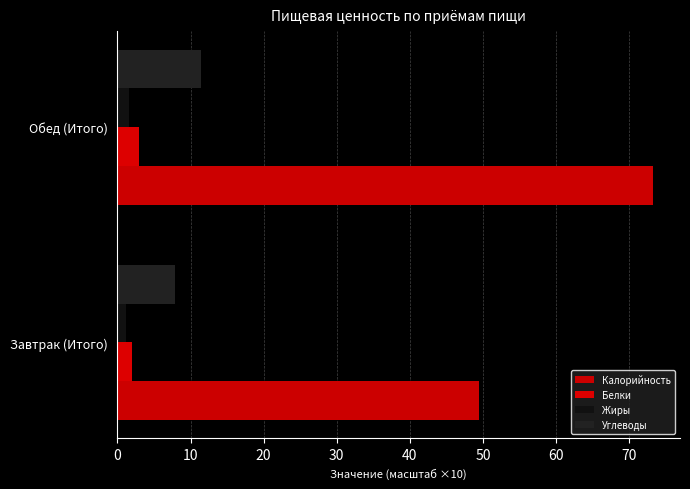

How many data points in Белки are less than 2?

1